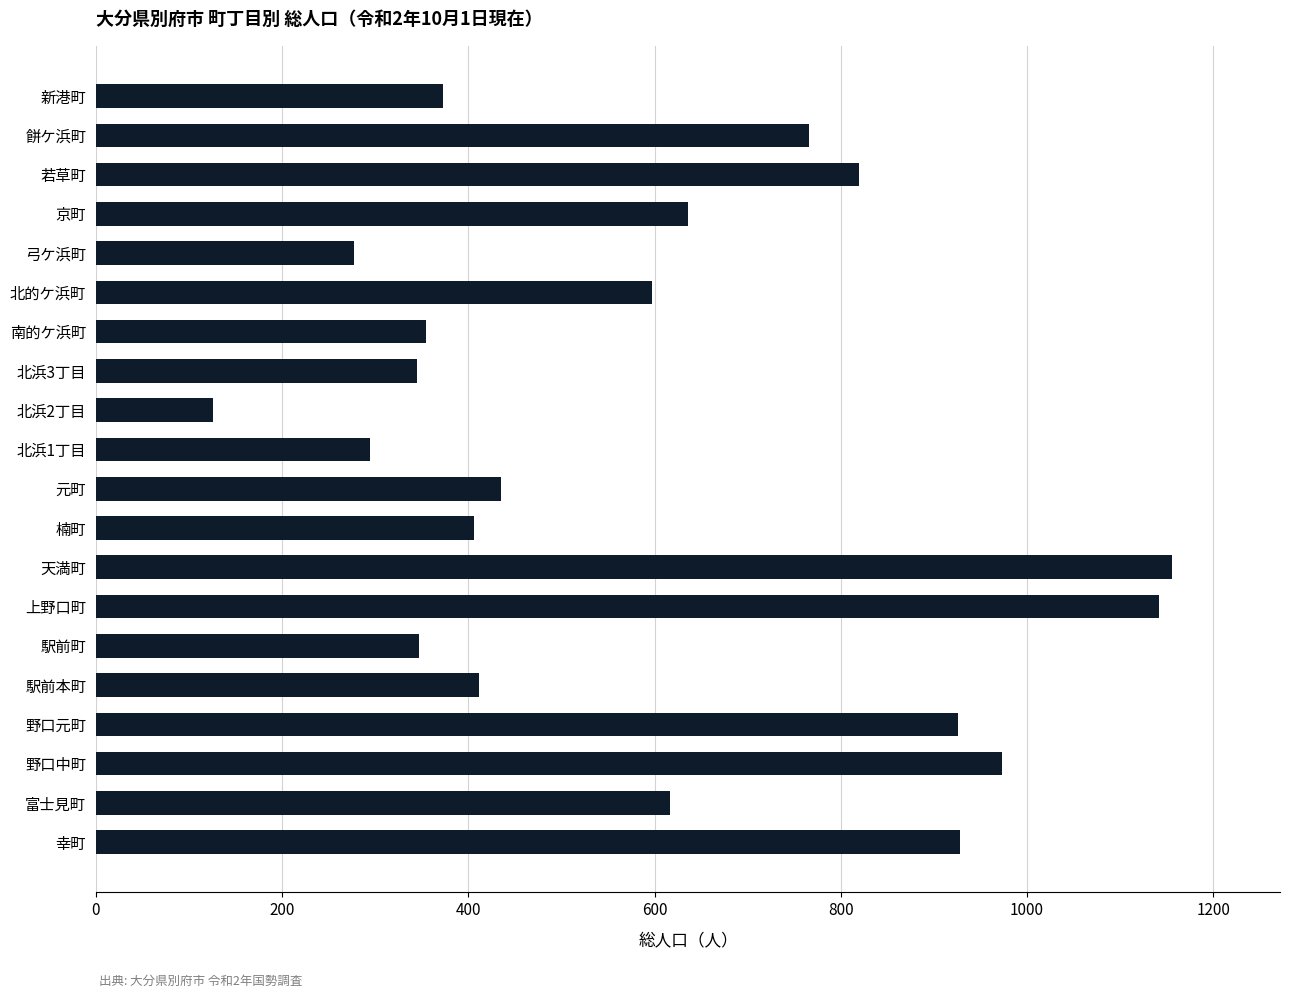

What is the sum of all values?

11928